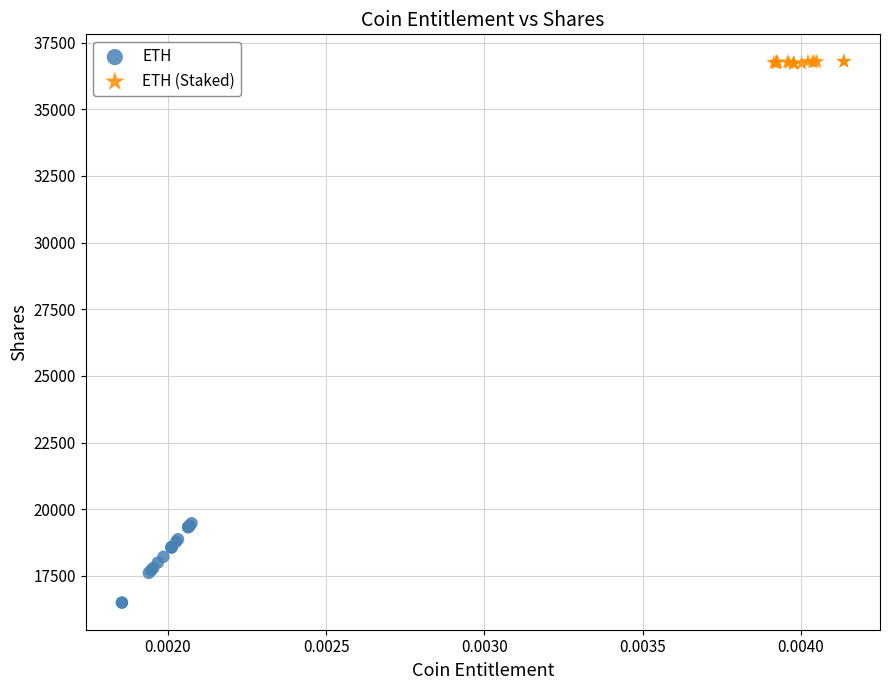

Which series contains the highest Y value?

ETH (Staked)